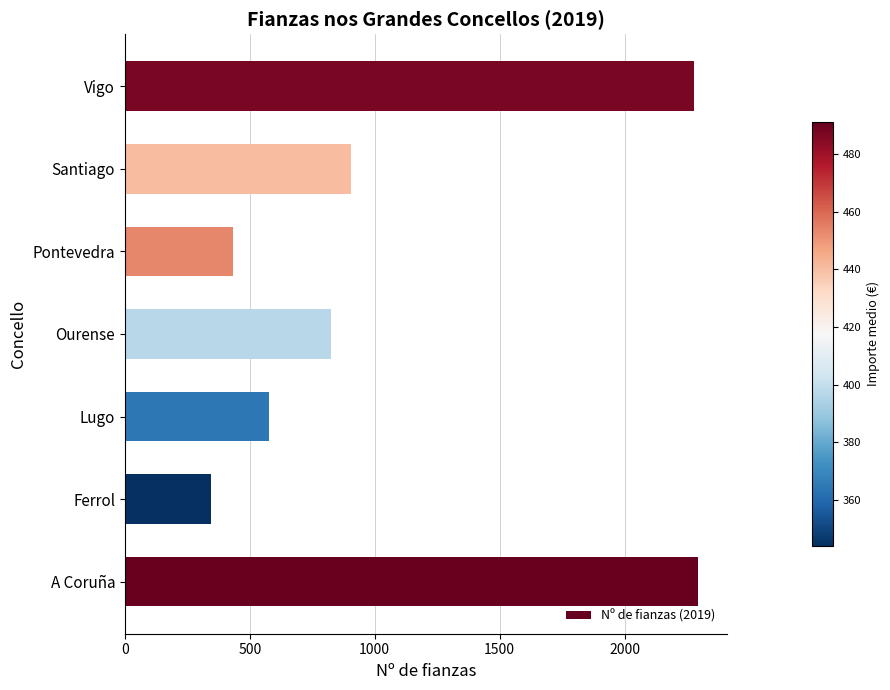

What is the change in value from Ferrol to Santiago?

+561